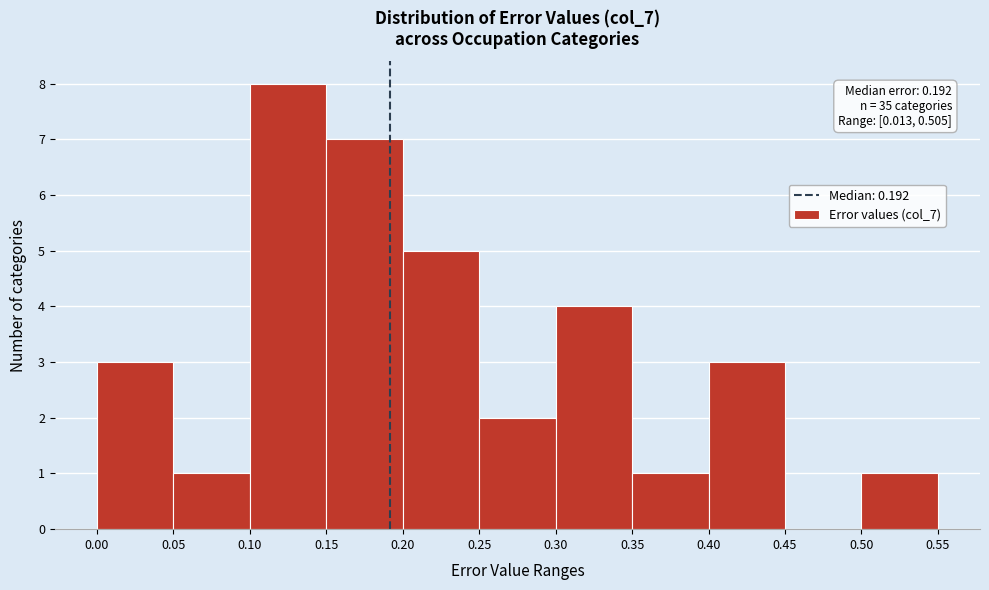

Which range on the x-axis has the tallest bar?

0.10 to 0.15